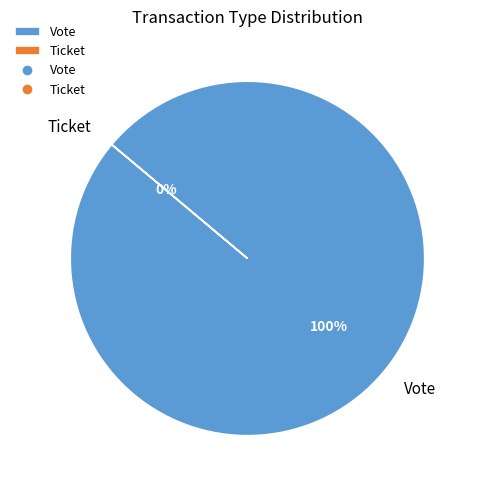

Combined, what portion of the pie is Ticket and Vote?

100.0%